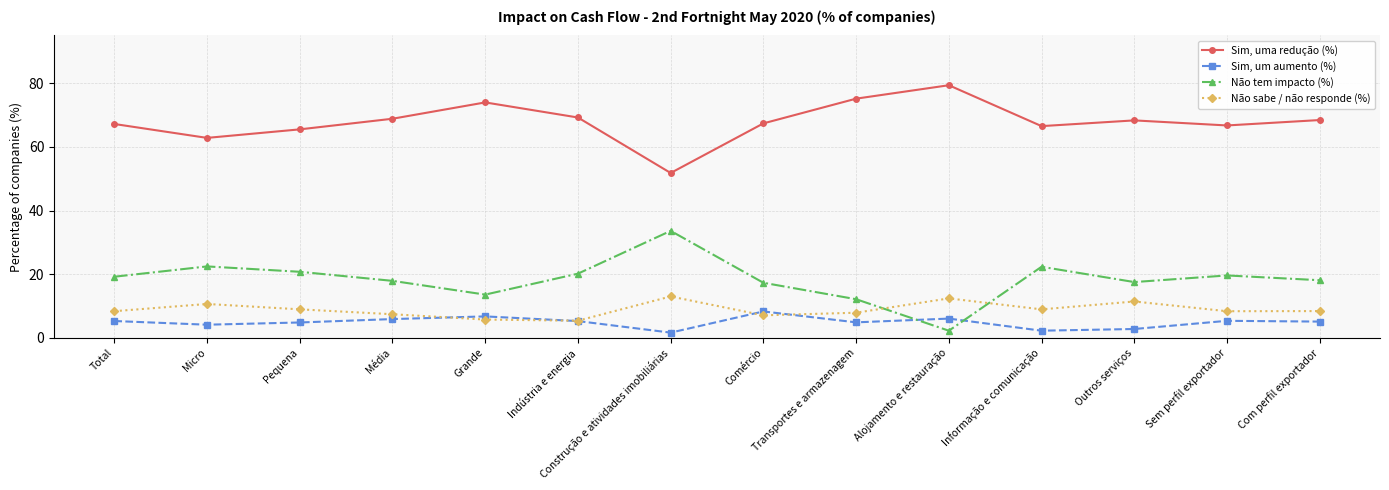

What is the value of the Sim, uma redução (%) point at the 2nd from the left?

62.8